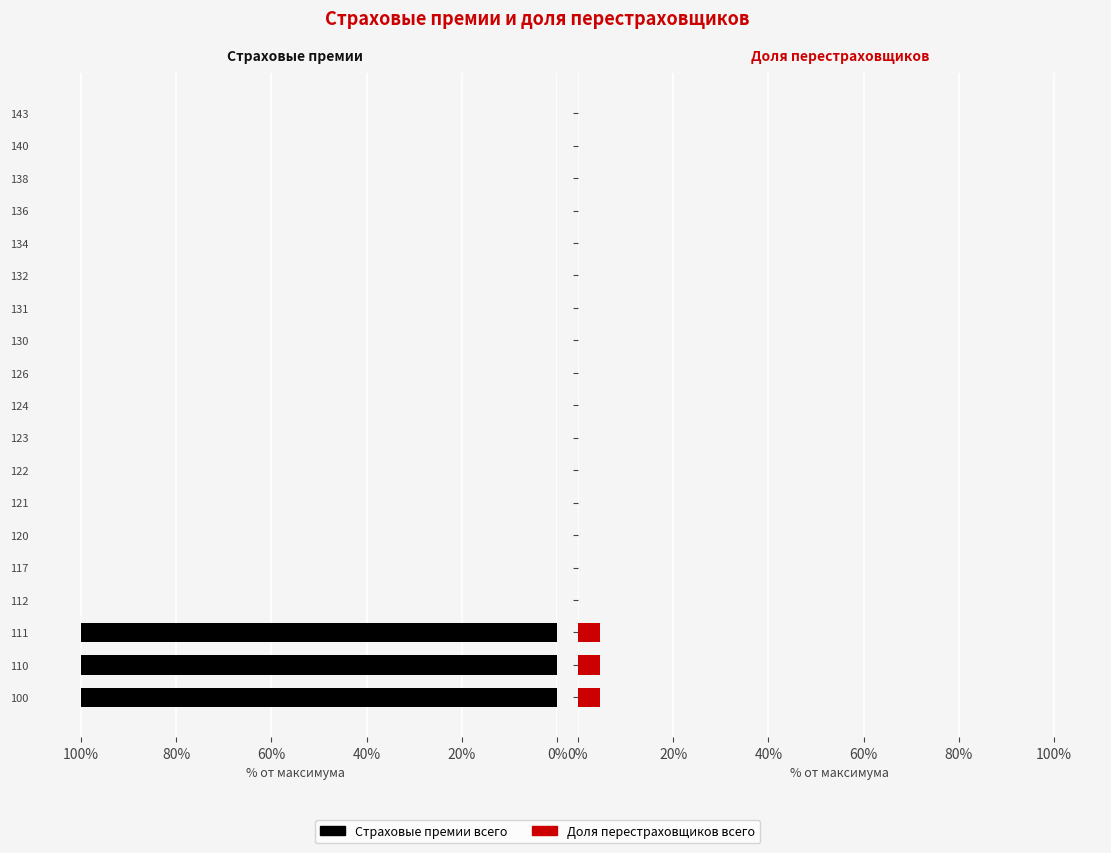

What is the spread (max minus min) of values at 111?

95.3